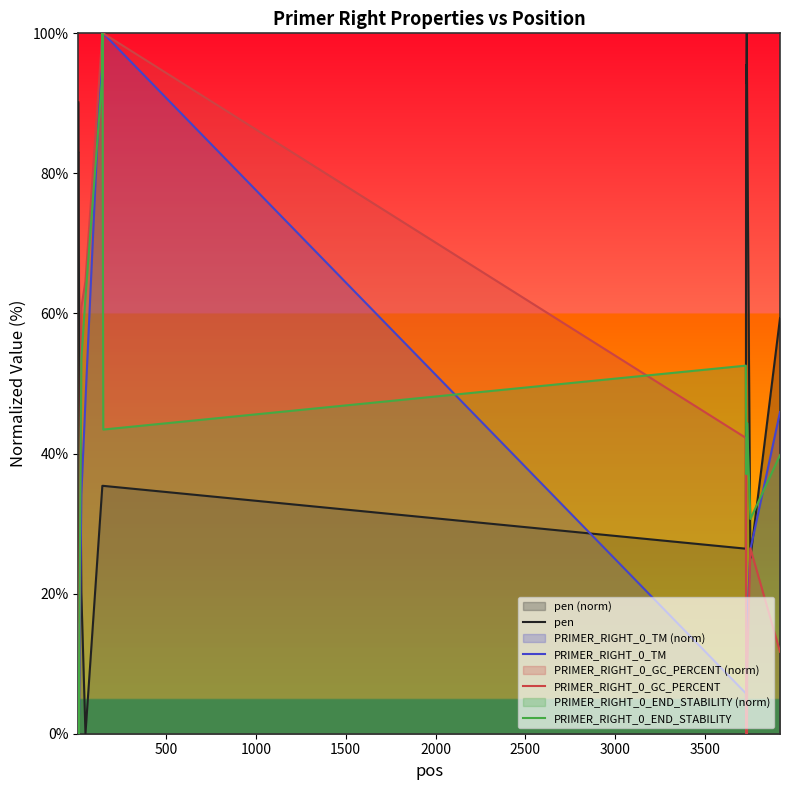

True or false: pen has more than 2 interior local peaks.

False